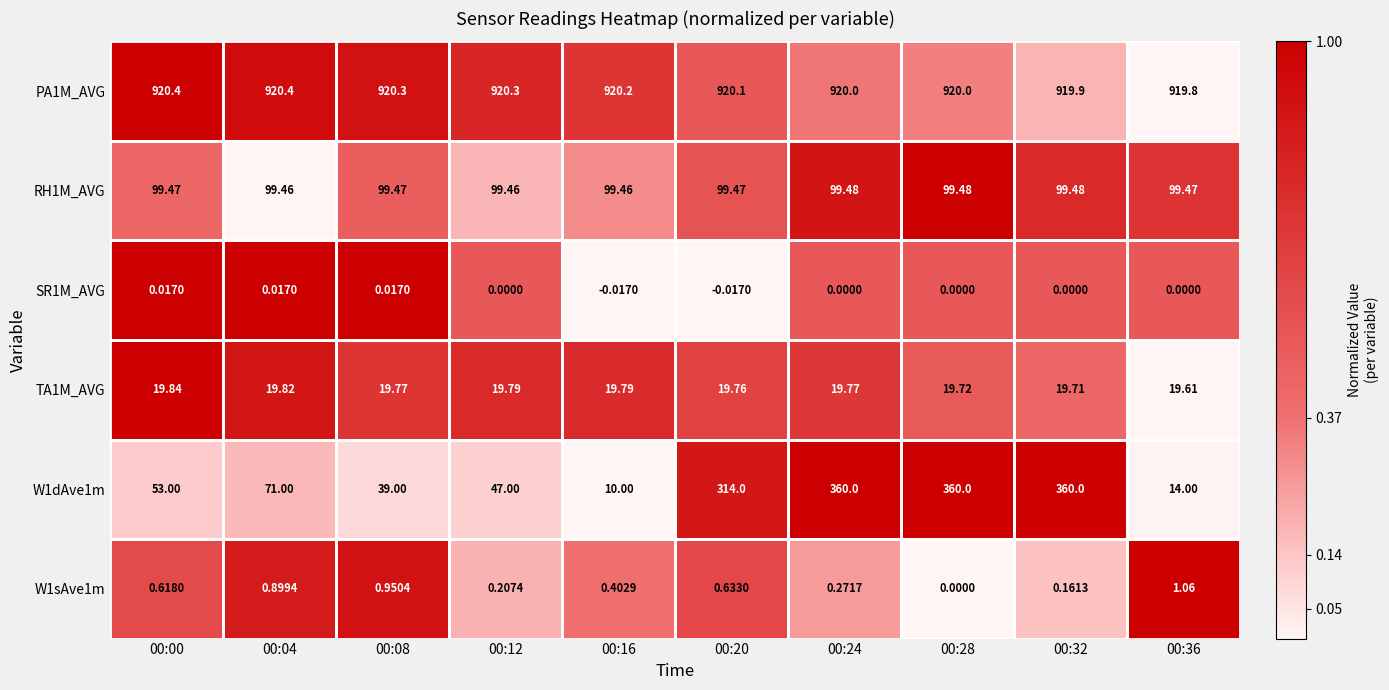

Is the value of PA1M_AVG at 00:28 greater than the value of W1dAve1m at 00:04?

Yes